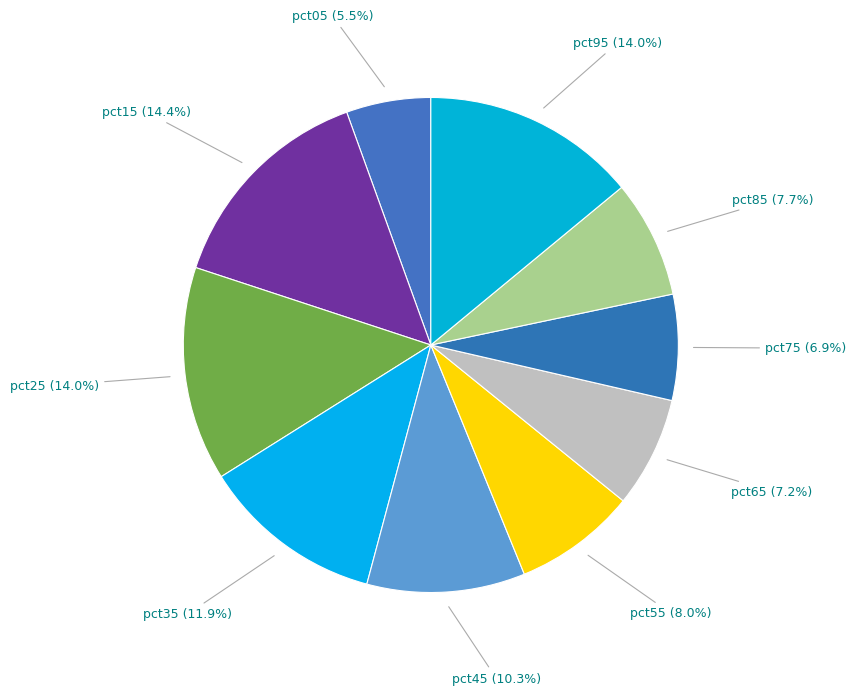

To the nearest percent, what is the average slice percentage?

10%